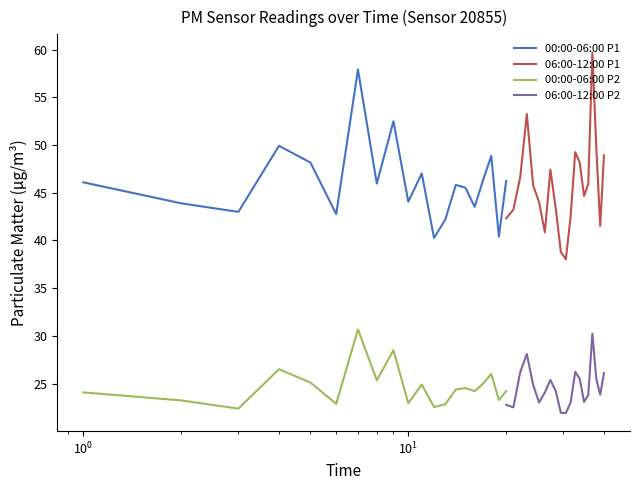

How many lines are shown in the chart?

4